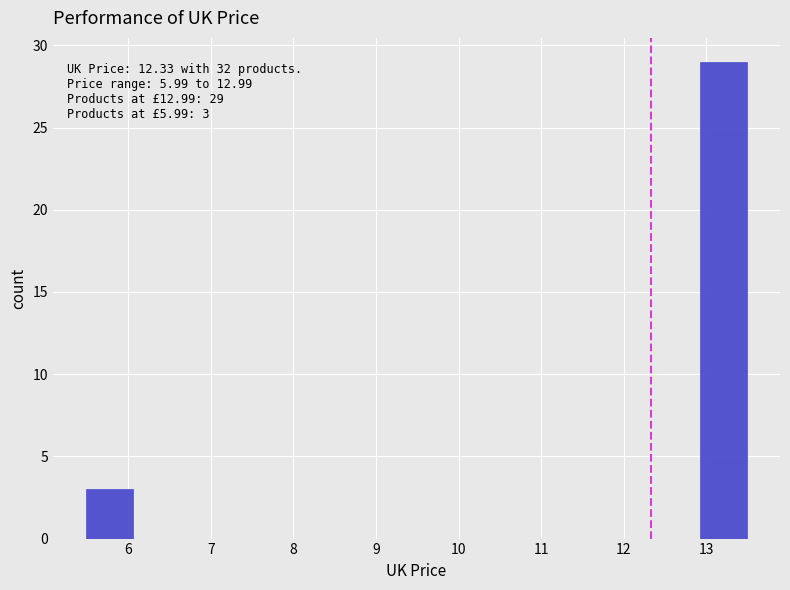

Which range on the x-axis has the tallest bar?

12.9 to 13.5